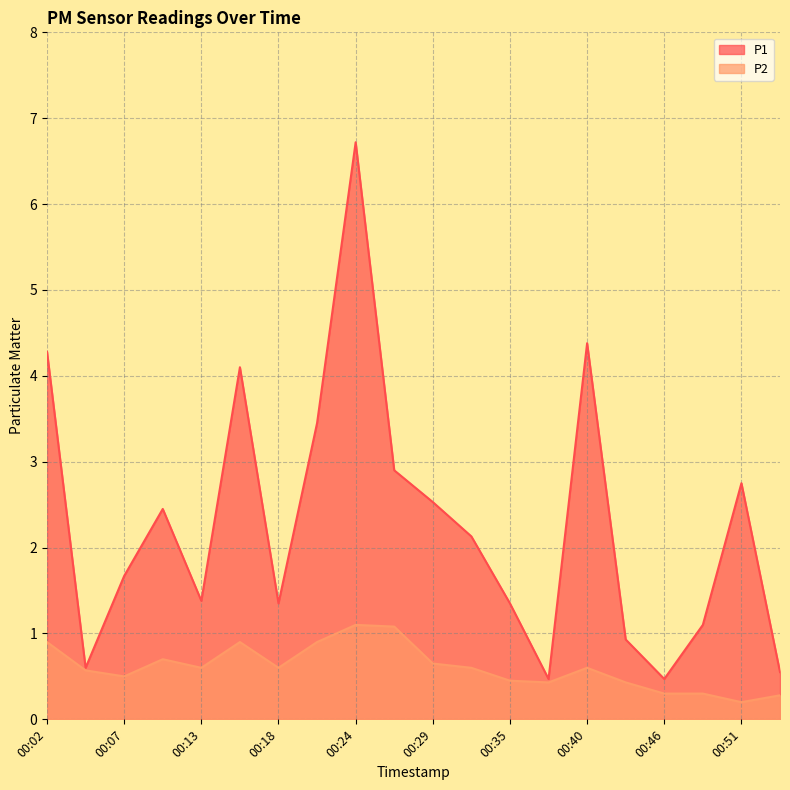

What are all the series names shown in the legend?

P1, P2